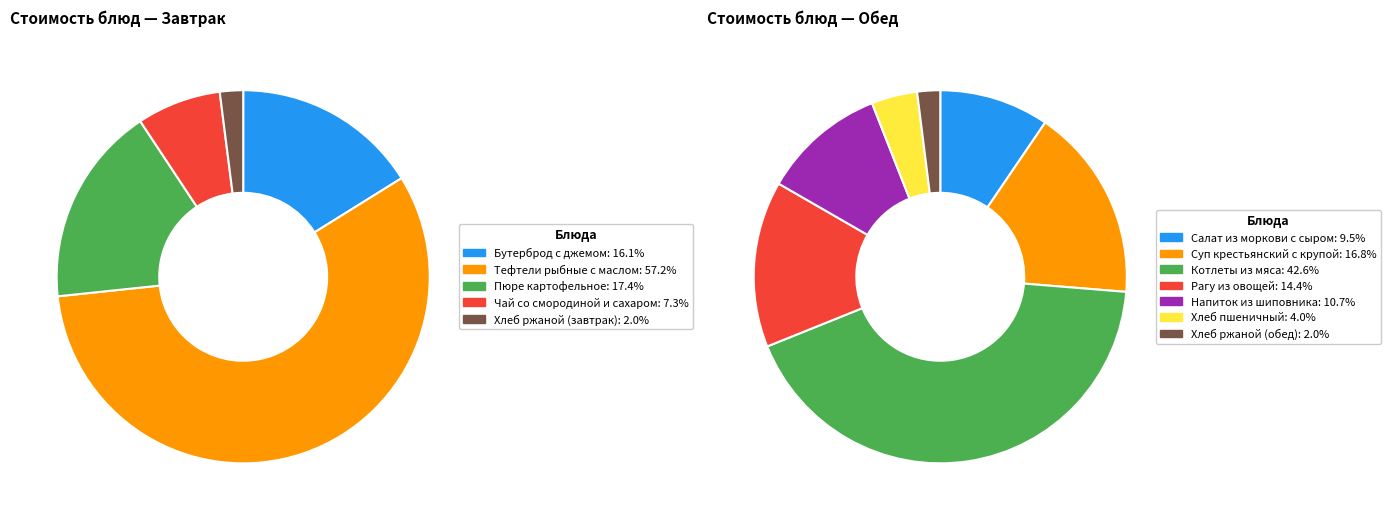

Which slice is the largest?

Тефтели рыбные с маслом